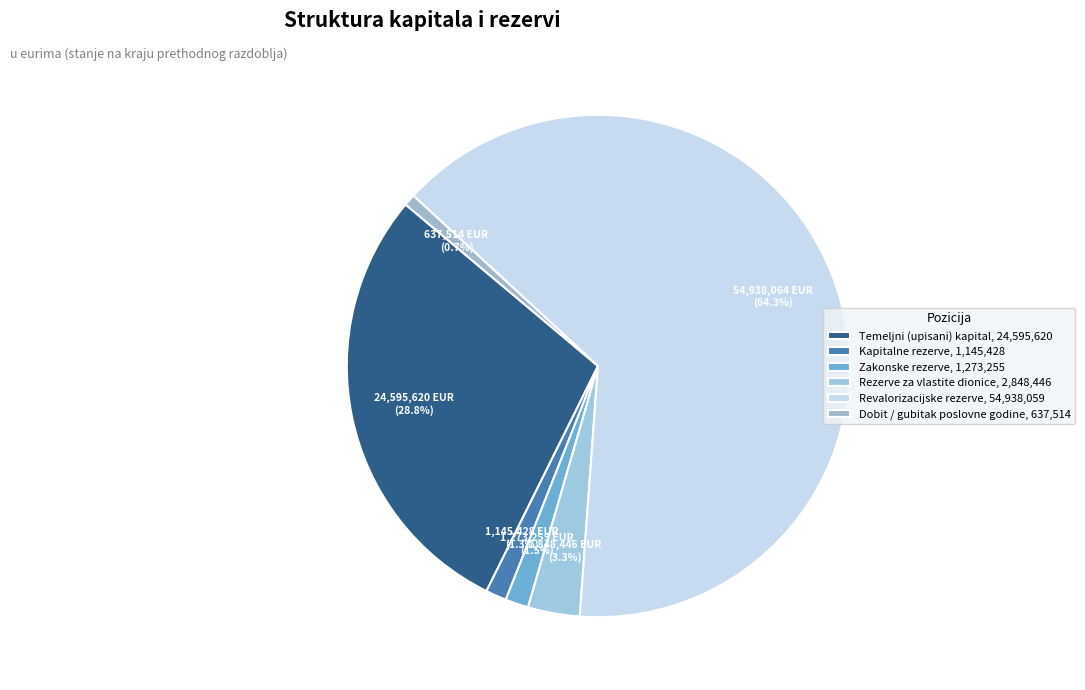

How many slices are in this pie chart?

6